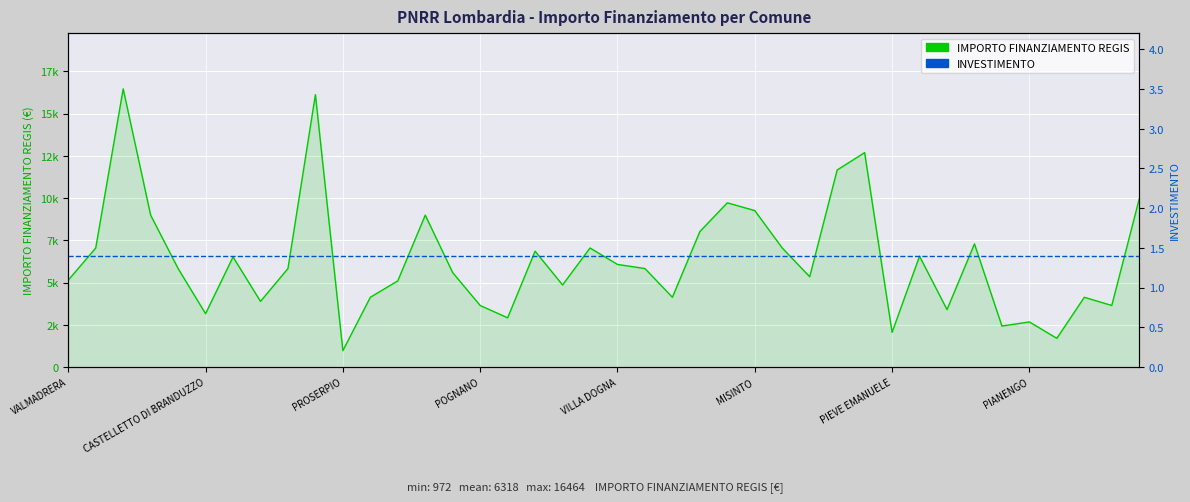

The IMPORTO FINANZIAMENTO REGIS series shows 9817.2 at 26. True or false?

False